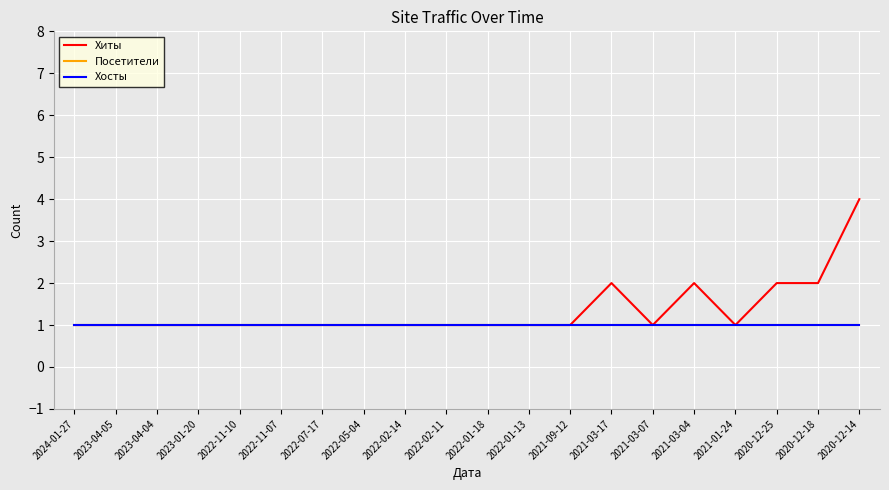

True or false: Хосты and Хиты cross at least once.

False